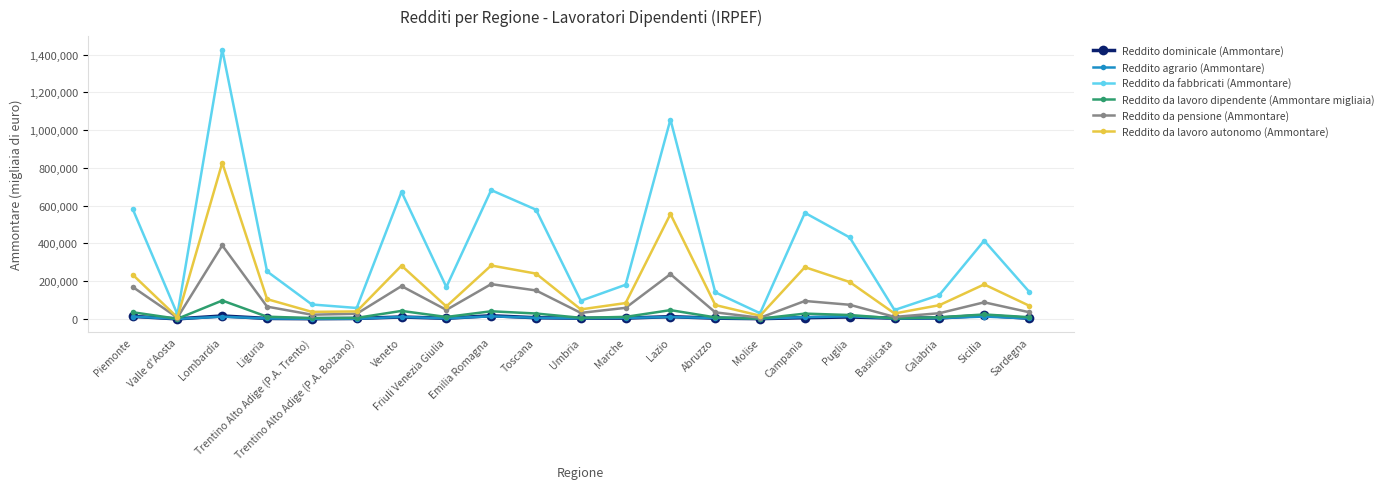

What is the value of the Reddito da pensione (Ammontare) point at the 16th from the left?

95252.2